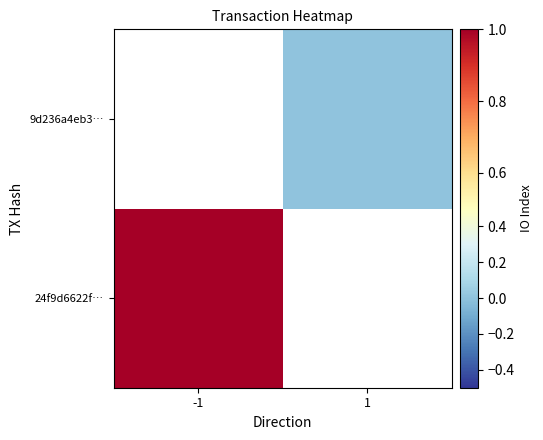

What is the greatest value displayed?

1.0